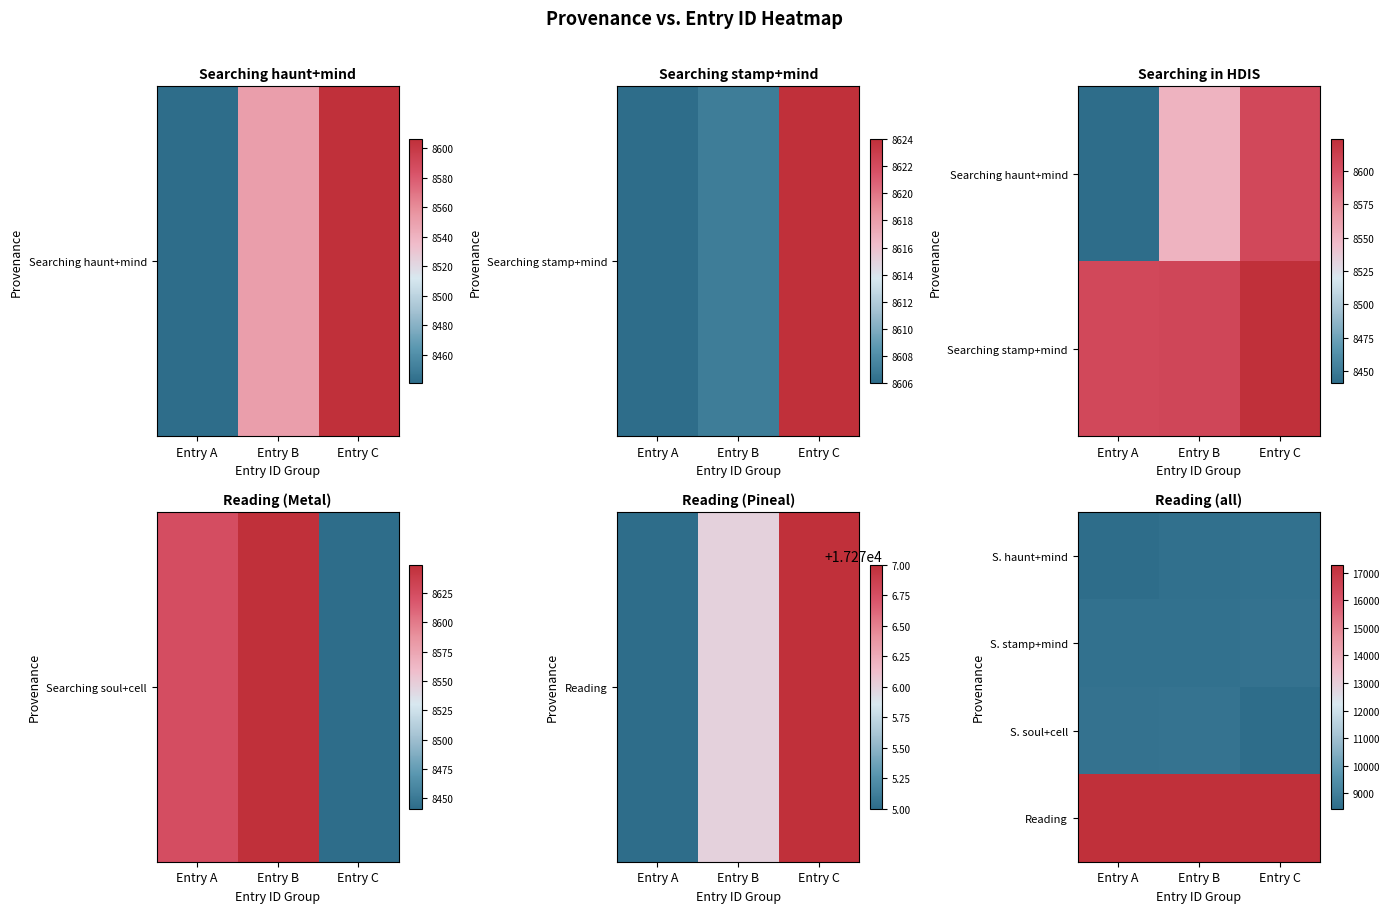

Reading right to left, transcribe all the data shown in this chart.

S. haunt+mind: Entry C=8606	Entry B=8551	Entry A=8441
S. stamp+mind: Entry C=8624	Entry B=8607	Entry A=8606
S. soul+cell: Entry C=8441	Entry B=8649	Entry A=8624
Reading: Entry C=17277	Entry B=17276	Entry A=17275